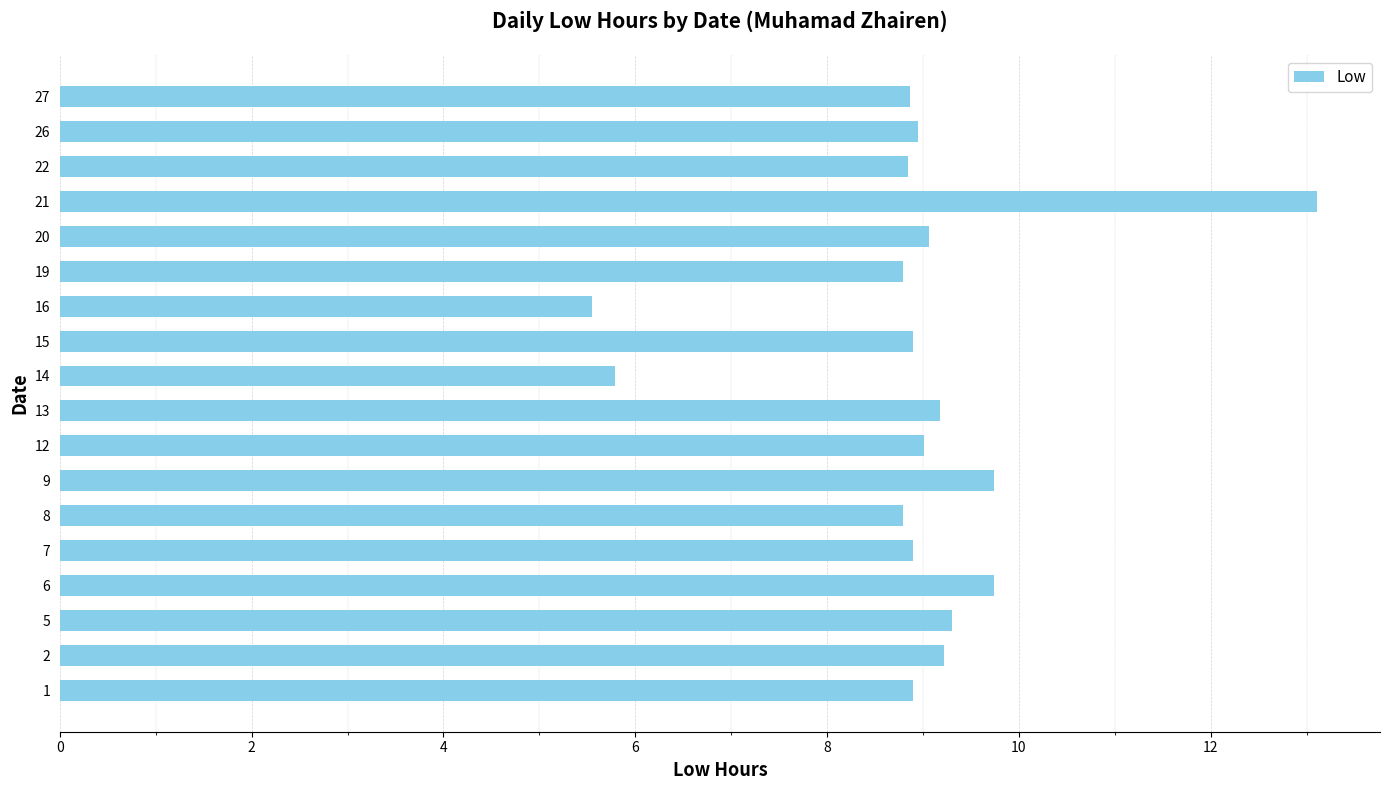

What is the ratio of the value at 15 to the value at 19?

1.0